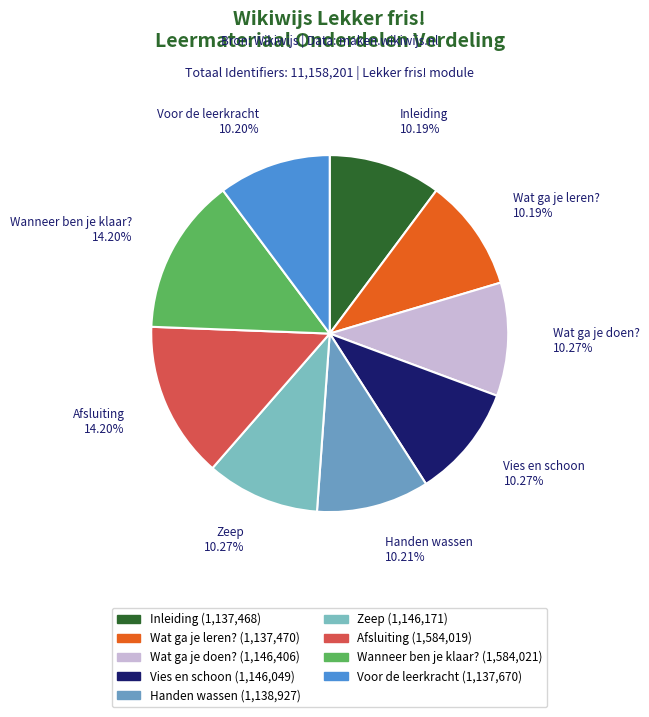

Combined, do Inleiding and Wanneer ben je klaar? account for over 50%?

No